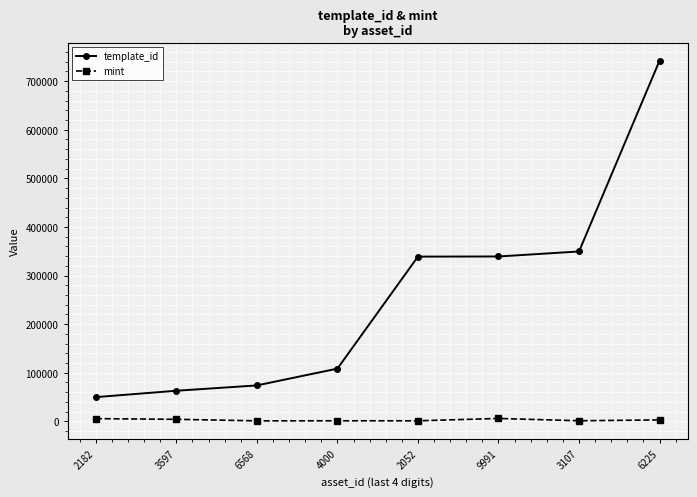

True or false: template_id and mint intersect in this chart.

False